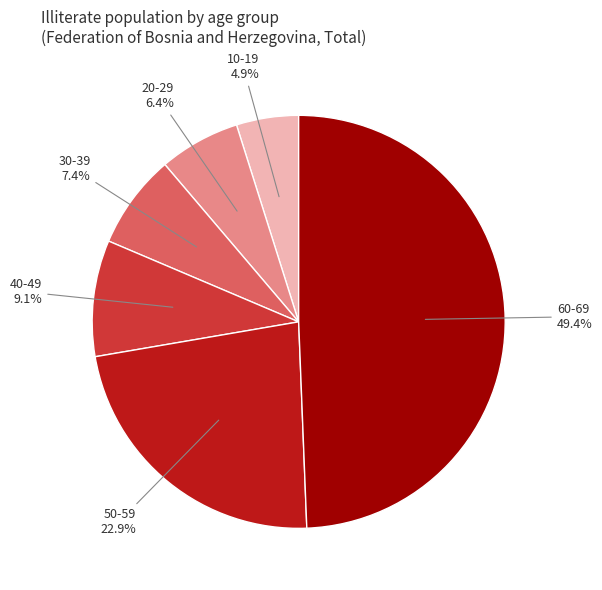

Does any single category account for the majority?

No